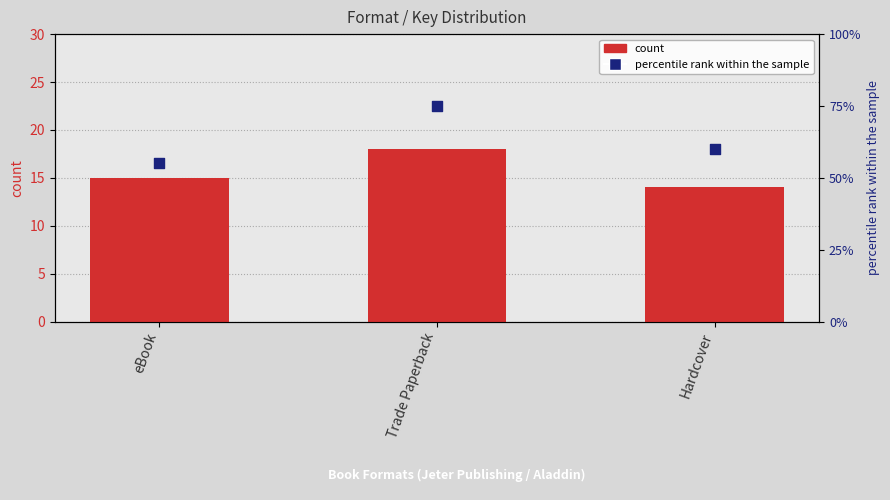

Which series contains the highest Y value?

percentile rank within the sample